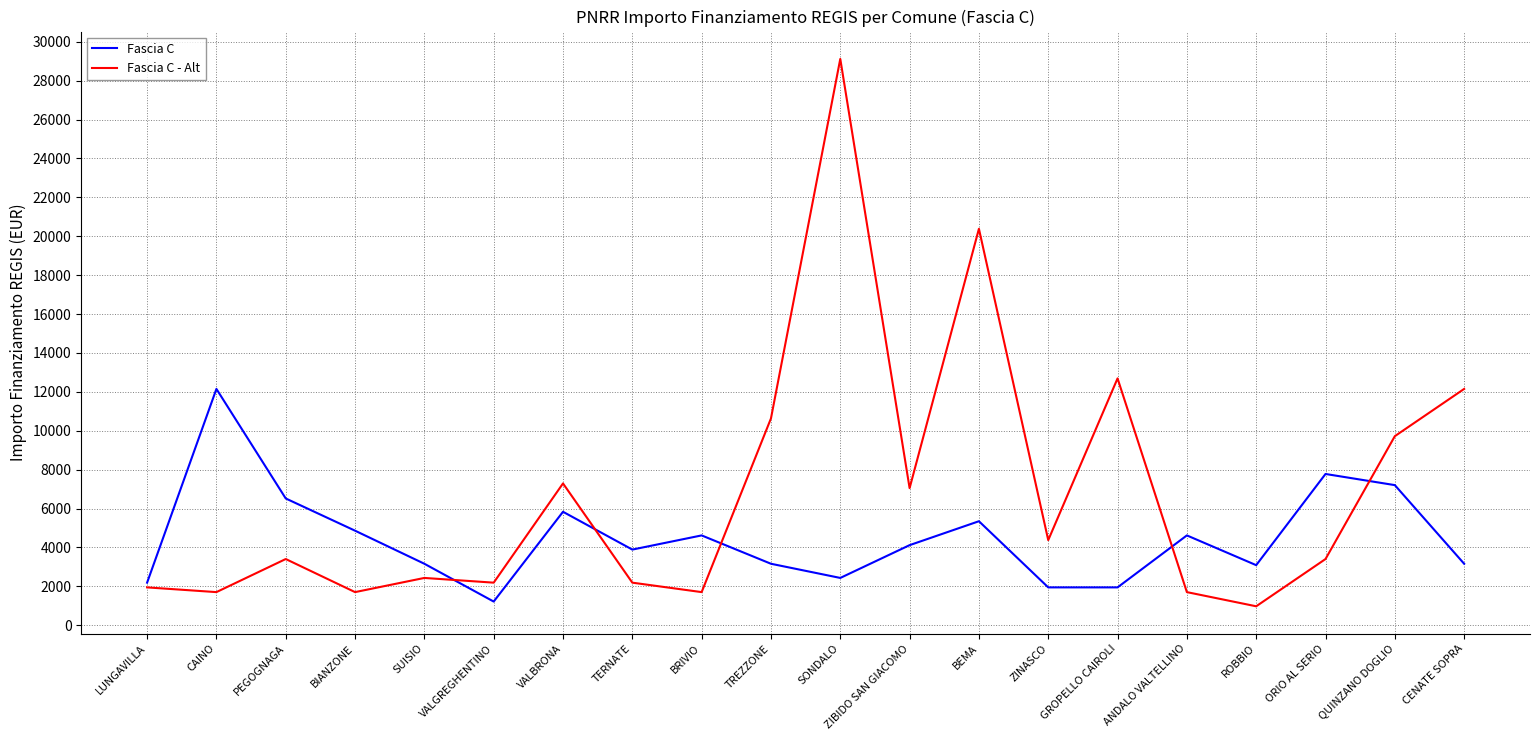

How many lines are shown in the chart?

2